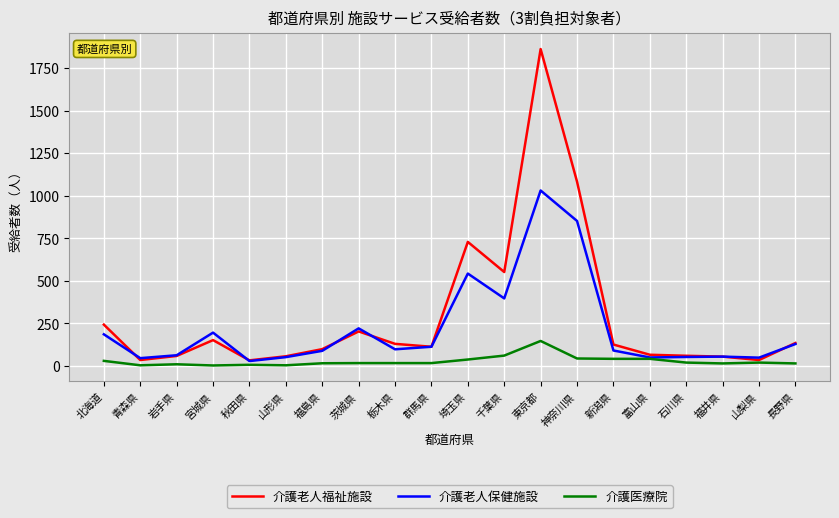

What is the maximum value for 介護老人保健施設?

1030